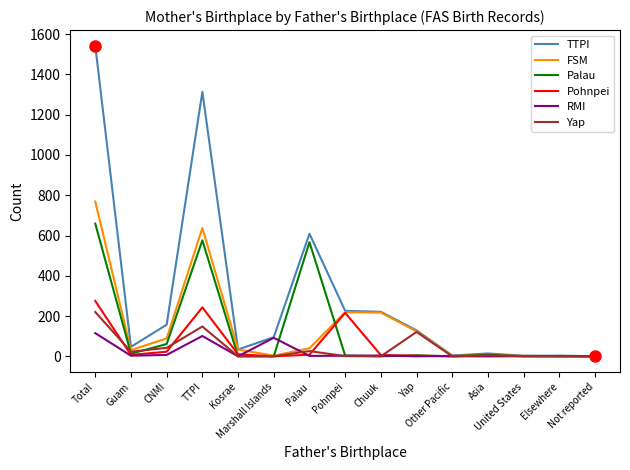

What is the greatest value displayed?

1543